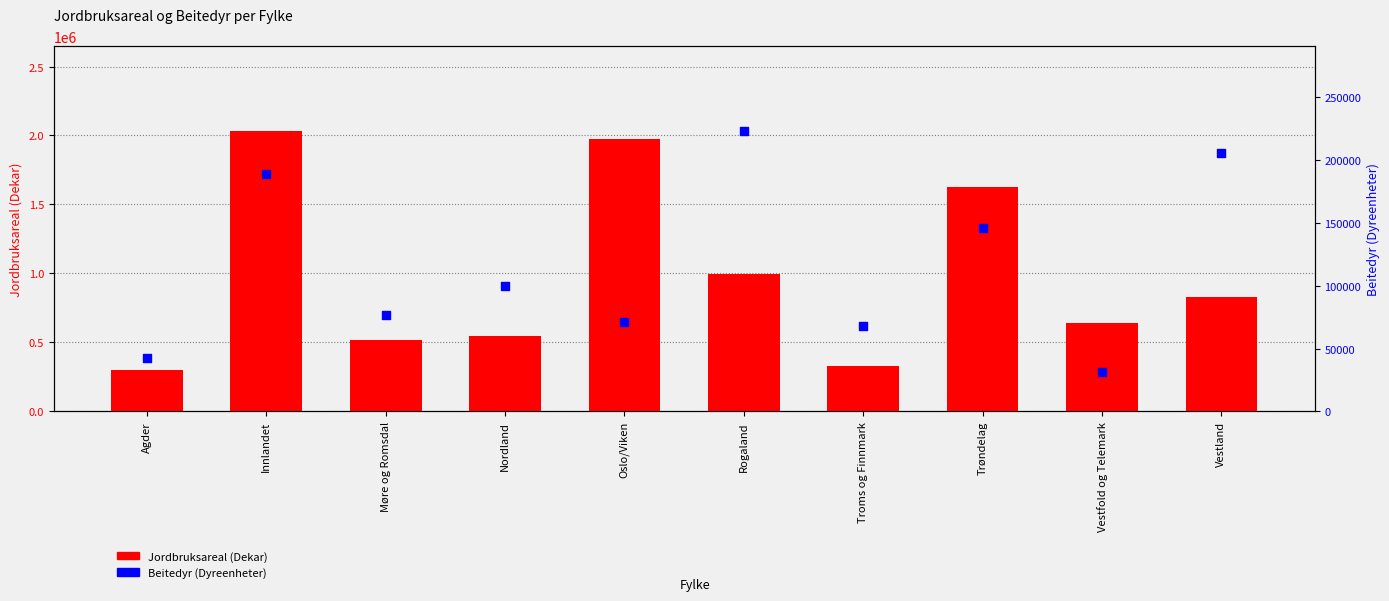

Which series has the largest total across all categories?

Jordbruksareal (Dekar)